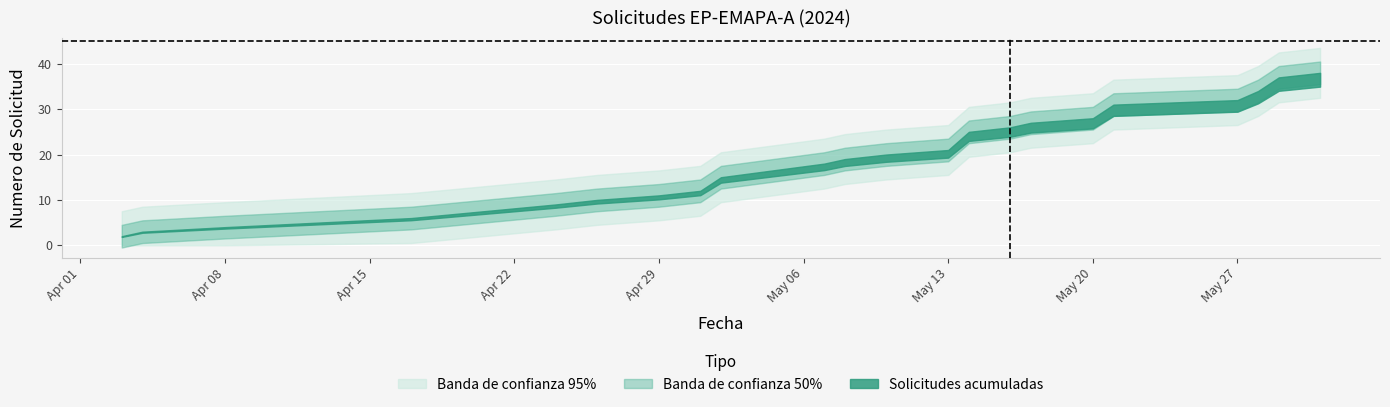

What is the greatest value displayed?

38